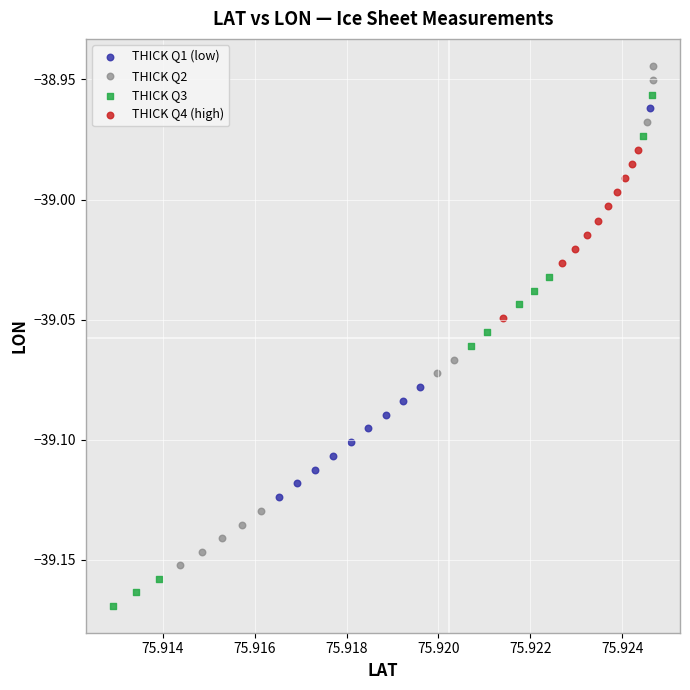

What are all the series names shown in the legend?

THICK Q1 (low), THICK Q2, THICK Q3, THICK Q4 (high)